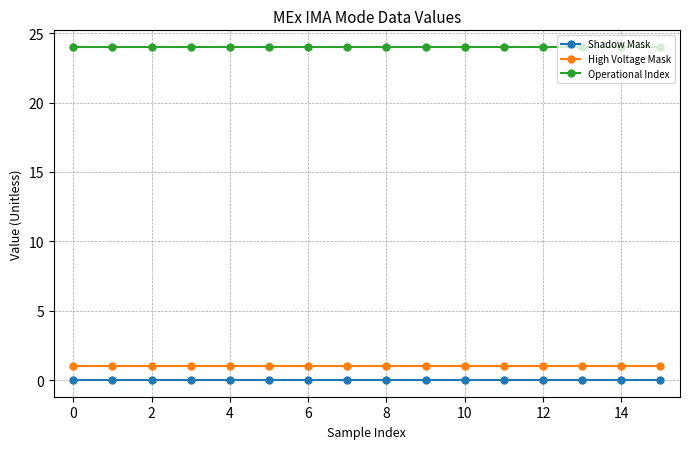

What is the maximum value shown in the chart?

24